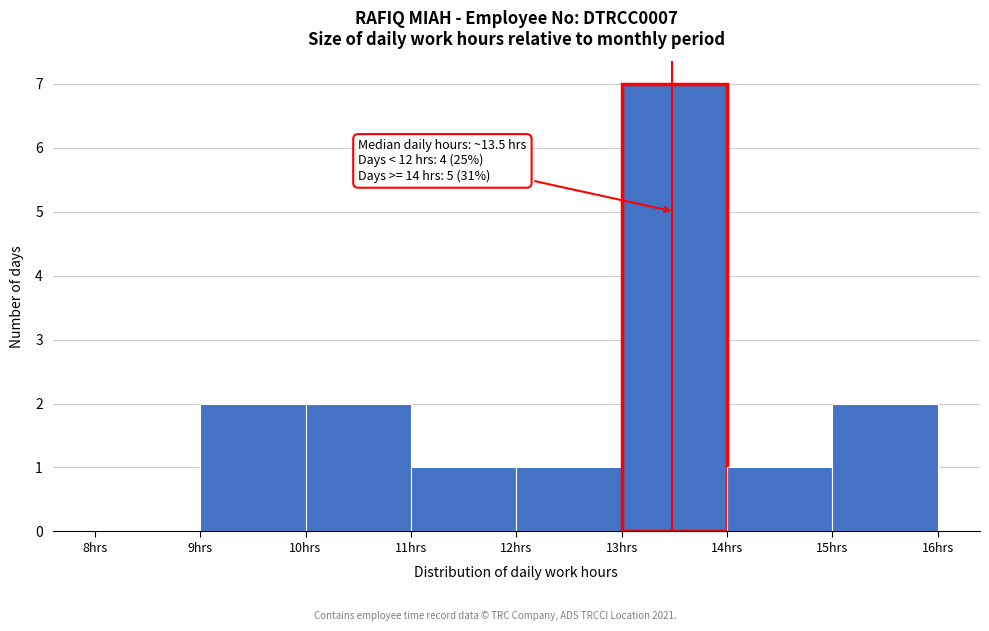

Over which range of the x-axis is the bar tallest?

13 to 14